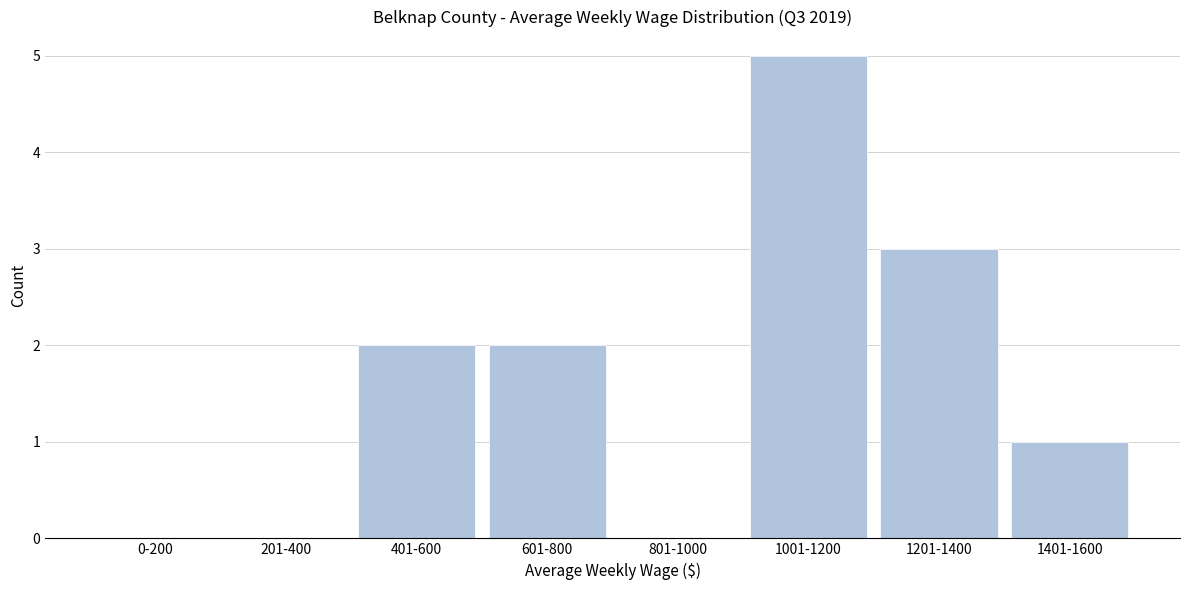

Reading right to left, extract all data points from this chart.

1401-1600=1	1201-1400=3	1001-1200=5	801-1000=0	601-800=2	401-600=2	201-400=0	0-200=0